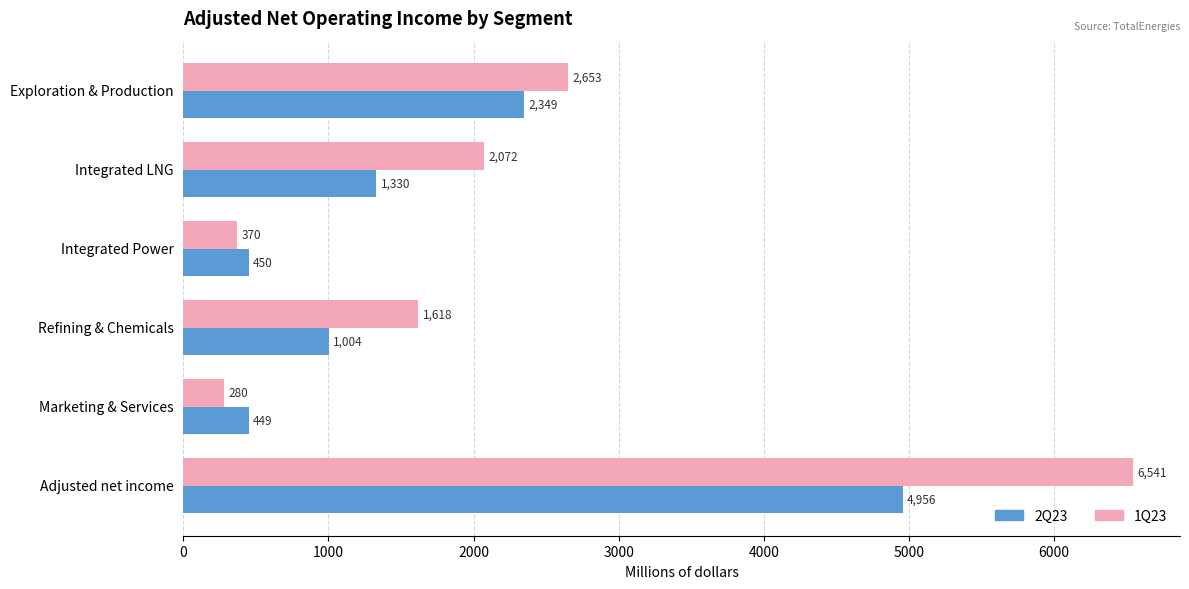

What are all the series names shown in the legend?

2Q23, 1Q23